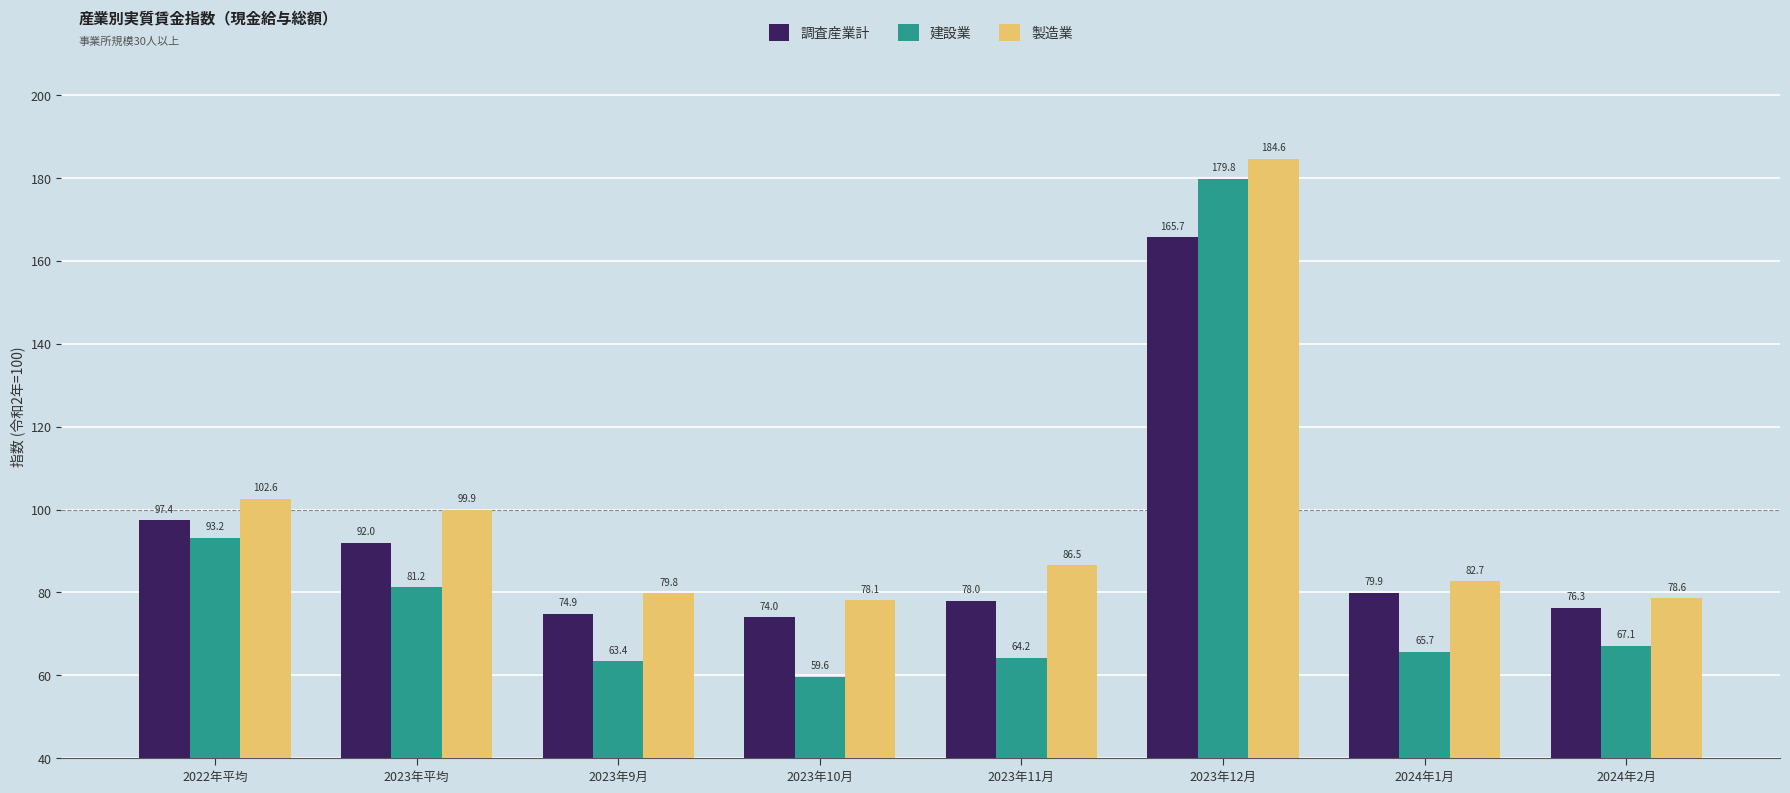

Does the chart contain any negative values?

No